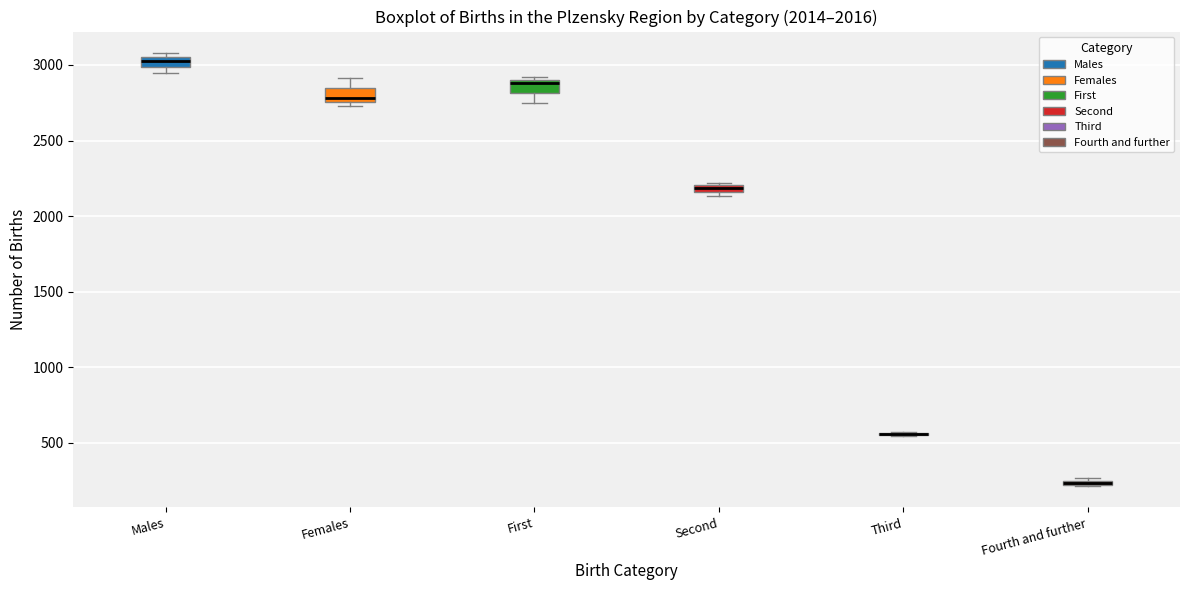

Where is the lower edge of the box for Females on the y-axis? The values are not printed on the chart, so give them approximately, as read against the axis.

2750